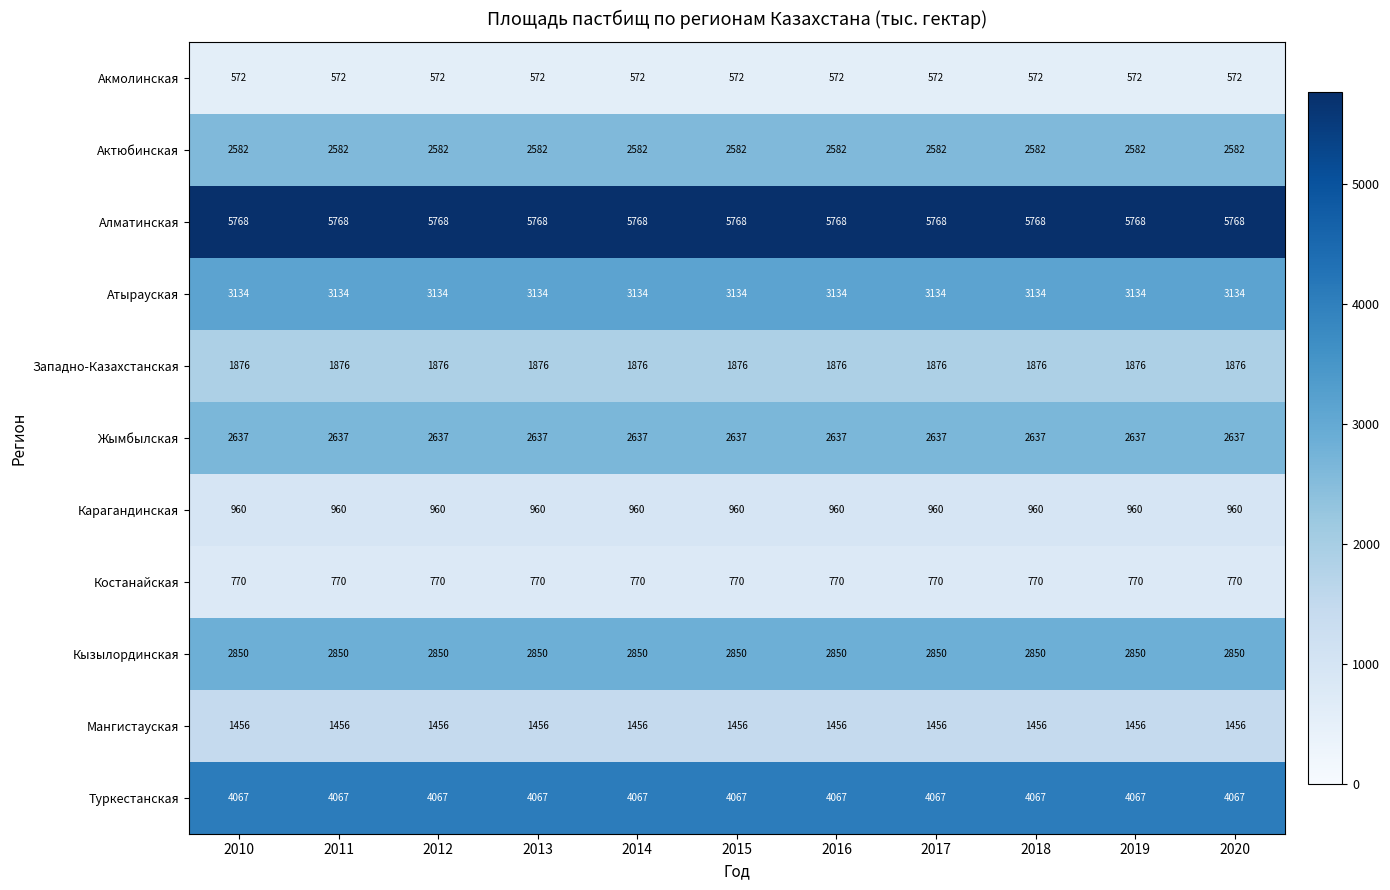

The value of Мангистауская at 2018 is 1456. True or false?

True